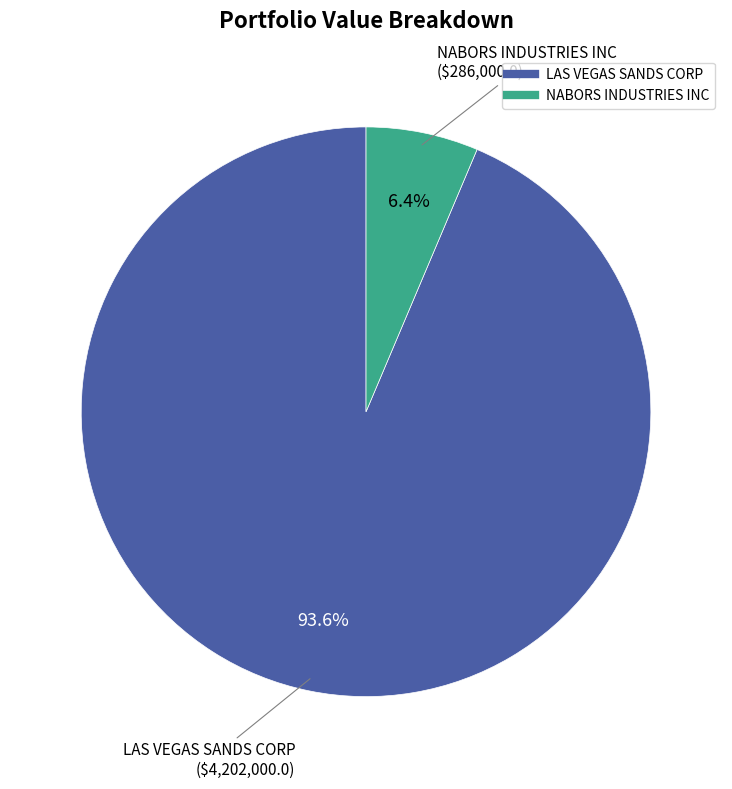

The LAS VEGAS SANDS CORP slice represents 84% of the pie. True or false?

False